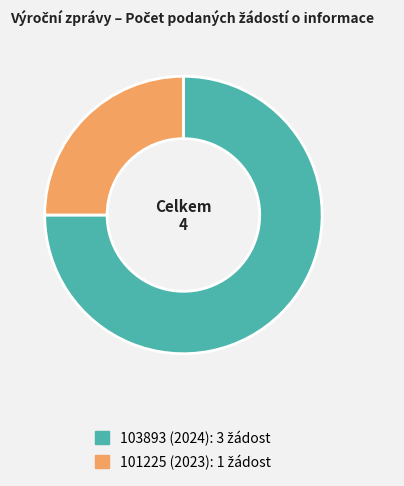

How many segments does this pie chart have?

2